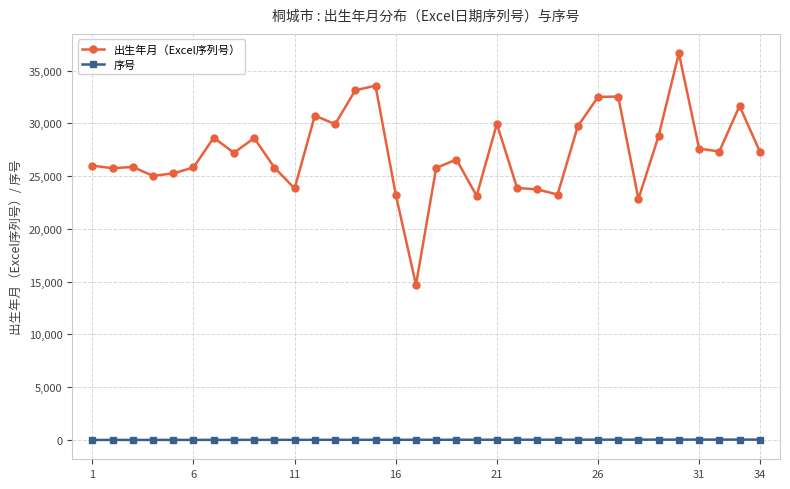

What is the average value of the 序号 series?

18